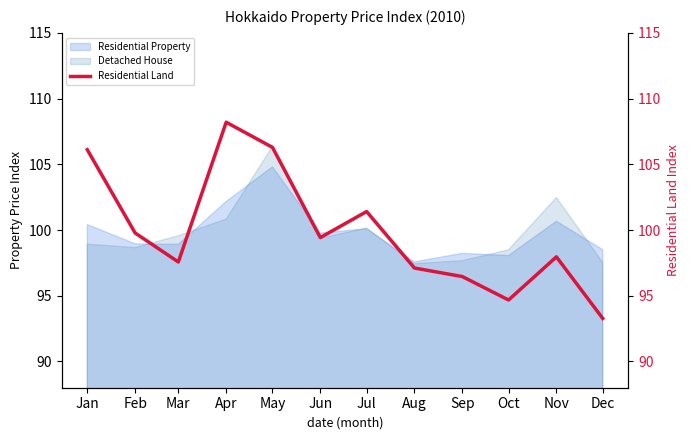

At which category does the chart reach its minimum across all series?

Dec